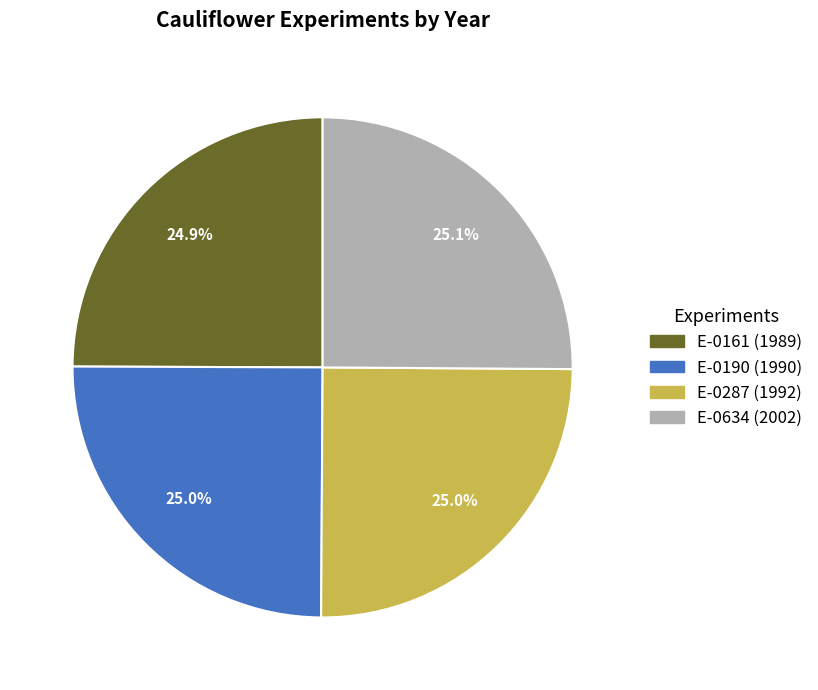

Is it true that E-0634 is 25% of the pie?

True